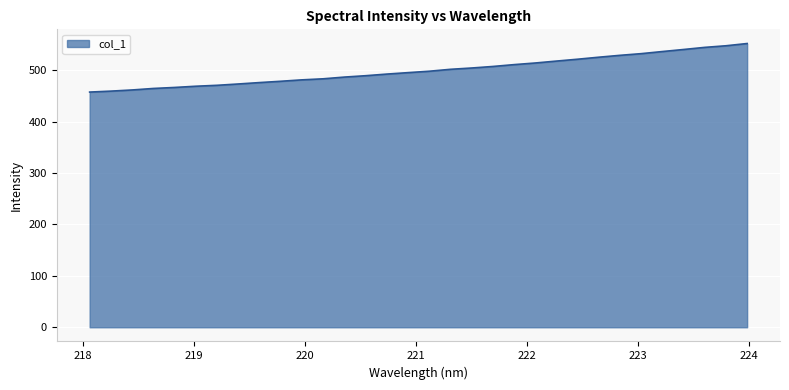

What is the smallest value displayed?

457.3